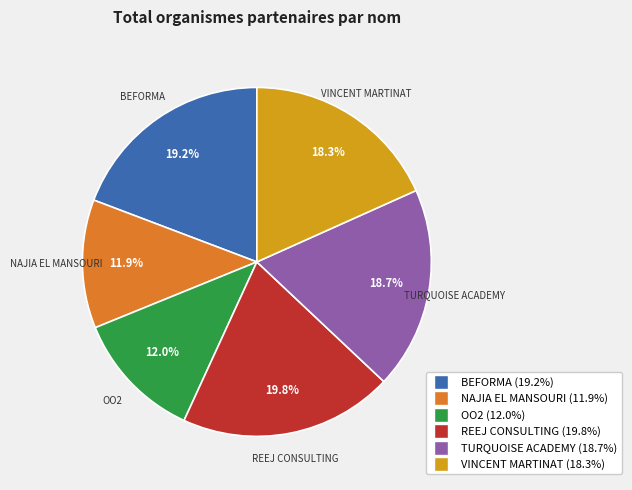

To the nearest percent, what portion does TURQUOISE ACADEMY represent?

19%